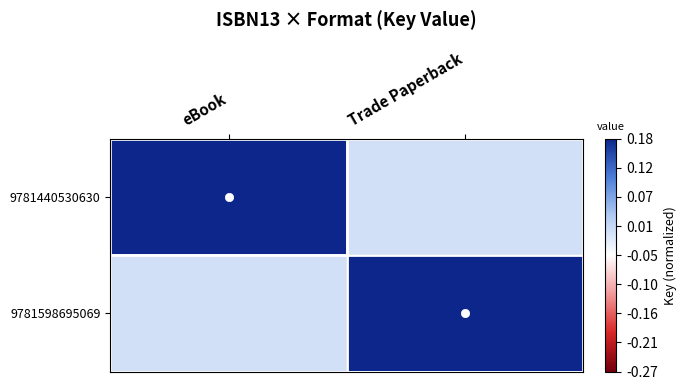

Reading right to left, list all the values displayed in this chart.

9781440530630: Trade Paperback=0.0	eBook=0.2
9781598695069: Trade Paperback=0.2	eBook=0.0